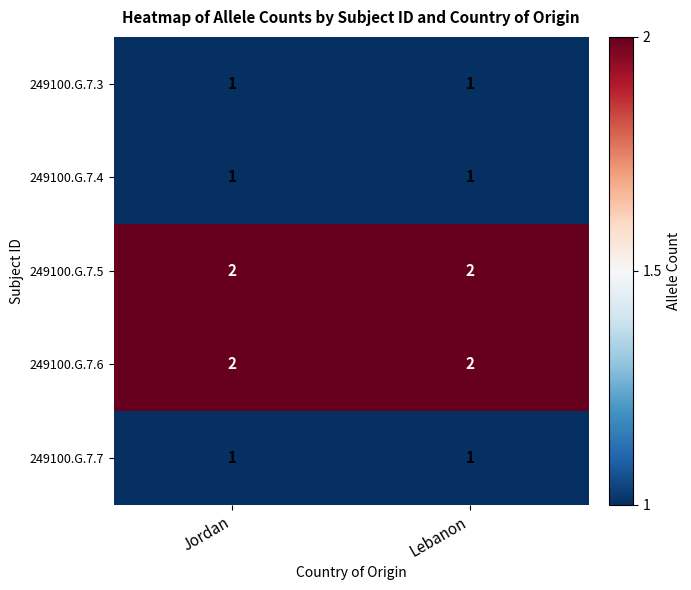

The 249100.G.7.6 series shows 3 at Jordan. True or false?

False